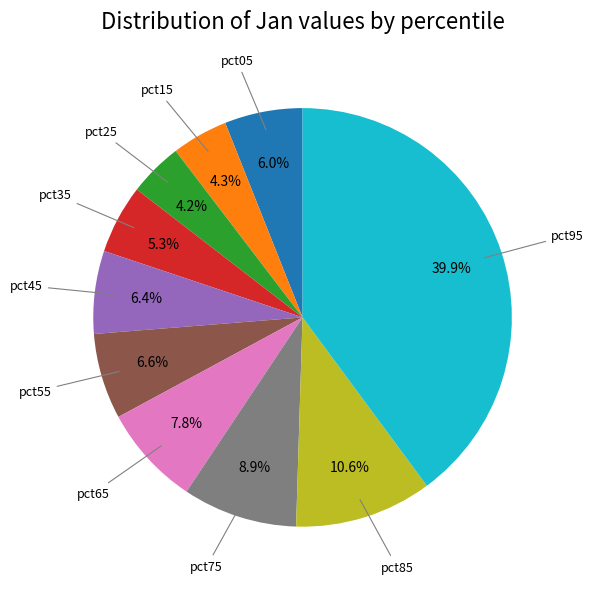

Is there a majority slice in this chart?

No